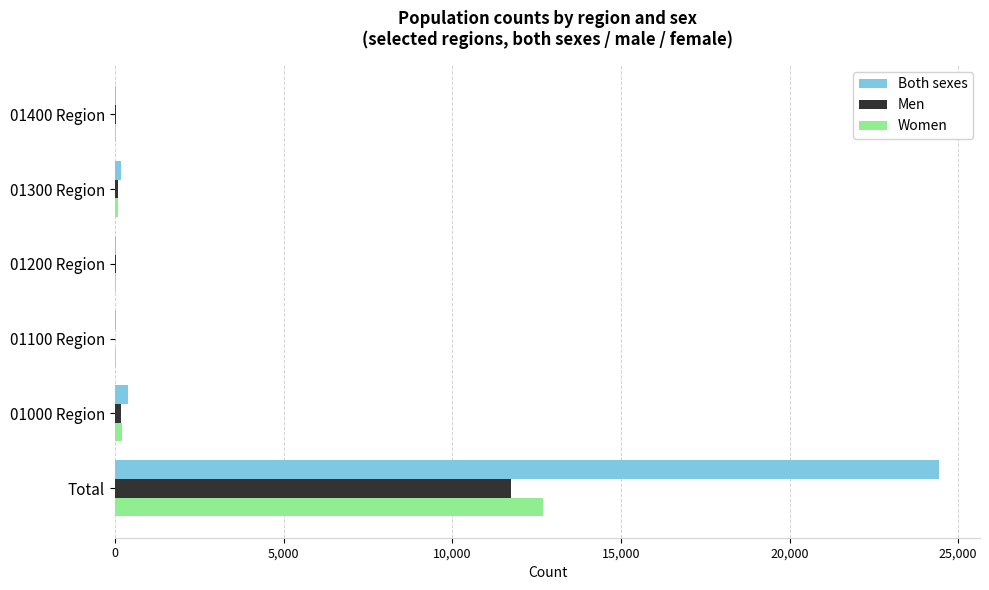

Which series has the largest range (max minus min)?

Both sexes